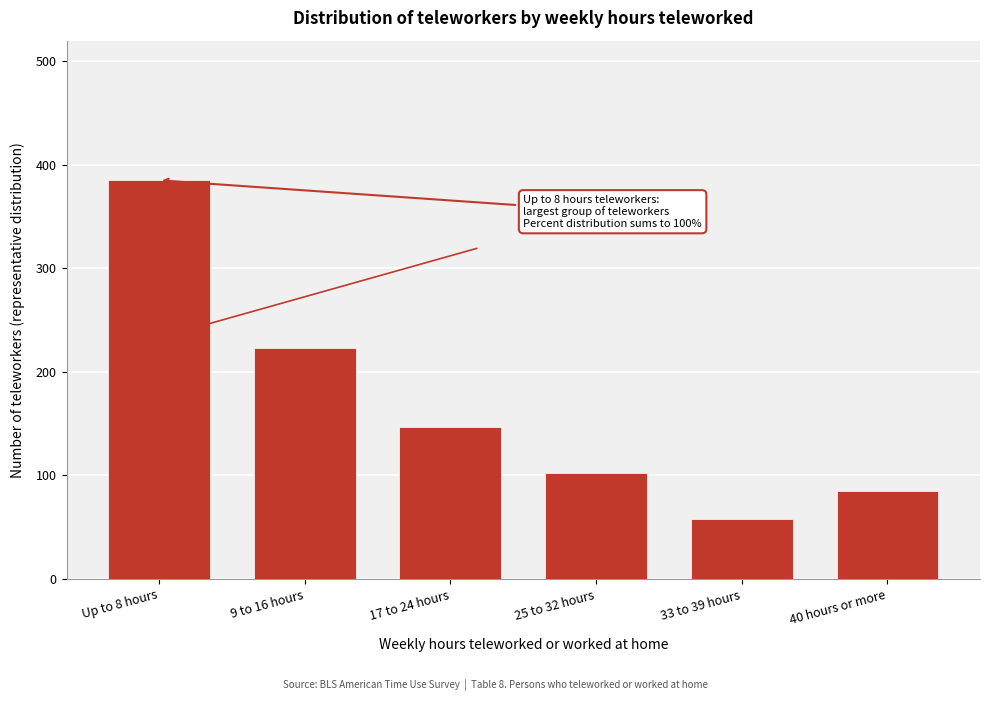

Reading left to right, list all the values displayed in this chart.

385	223	147	102	58	85